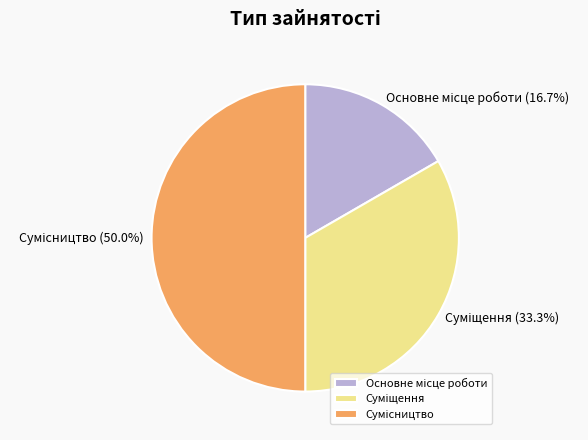

The Сумісництво slice represents 42% of the pie. True or false?

False